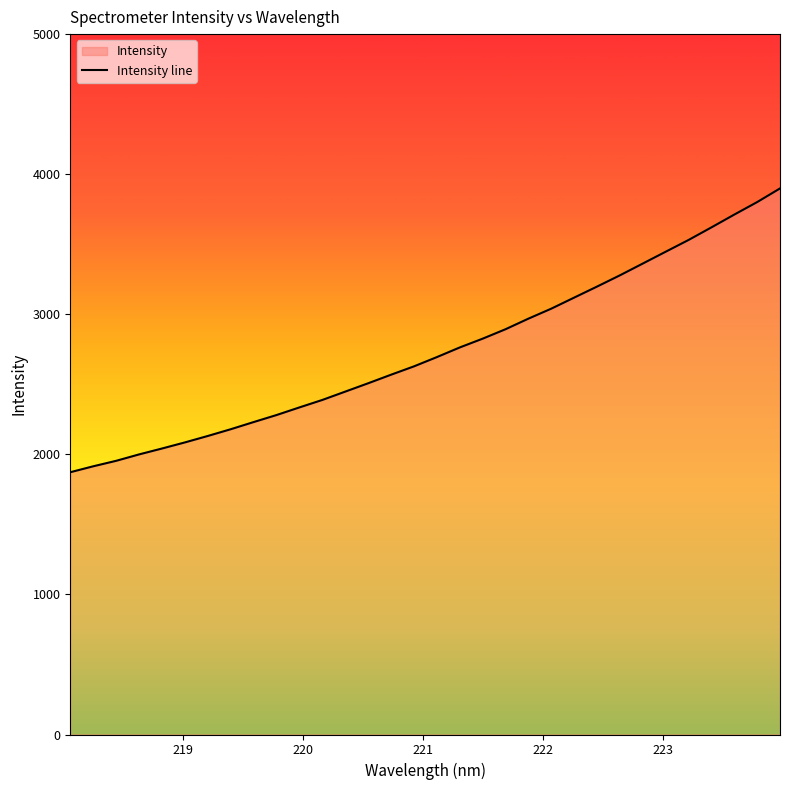

Reading left to right, extract all data points from this chart.

1872.4	1914.6	1953.8	1999.5	2041.6	2085.2	2131.2	2179.3	2230.4	2280.6	2335.0	2388.4	2447.8	2507.3	2568.5	2628.0	2694.2	2762.9	2825.7	2893.1	2968.6	3040.0	3118.9	3197.6	3278.0	3362.1	3446.4	3530.3	3620.1	3711.6	3800.8	3898.3